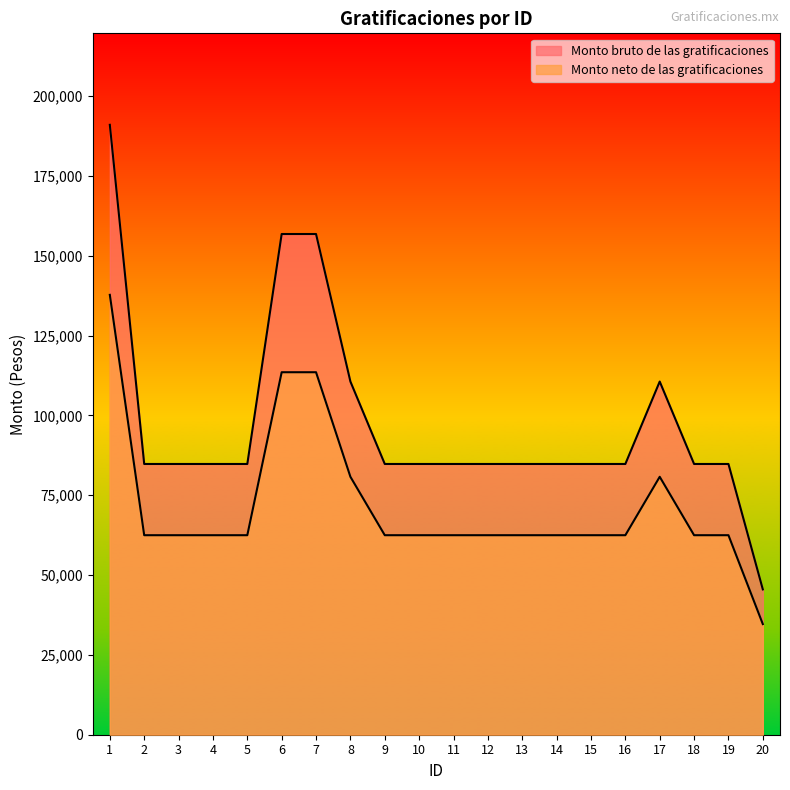

Reading right to left, list all the values displayed in this chart.

Monto bruto de las gratificaciones: 45509.2	84780.7	84780.7	110592.7	84780.7	84780.7	84780.7	84780.7	84780.7	84780.7	84780.7	84780.7	110592.7	156793.5	156793.5	84780.7	84780.7	84780.7	84780.7	190985.7
Monto neto de las gratificaciones: 34644.5	62476.2	62476.2	80769.1	62476.2	62476.2	62476.2	62476.2	62476.2	62476.2	62476.2	62476.2	80769.1	113511.7	113511.7	62476.2	62476.2	62476.2	62476.2	137743.6